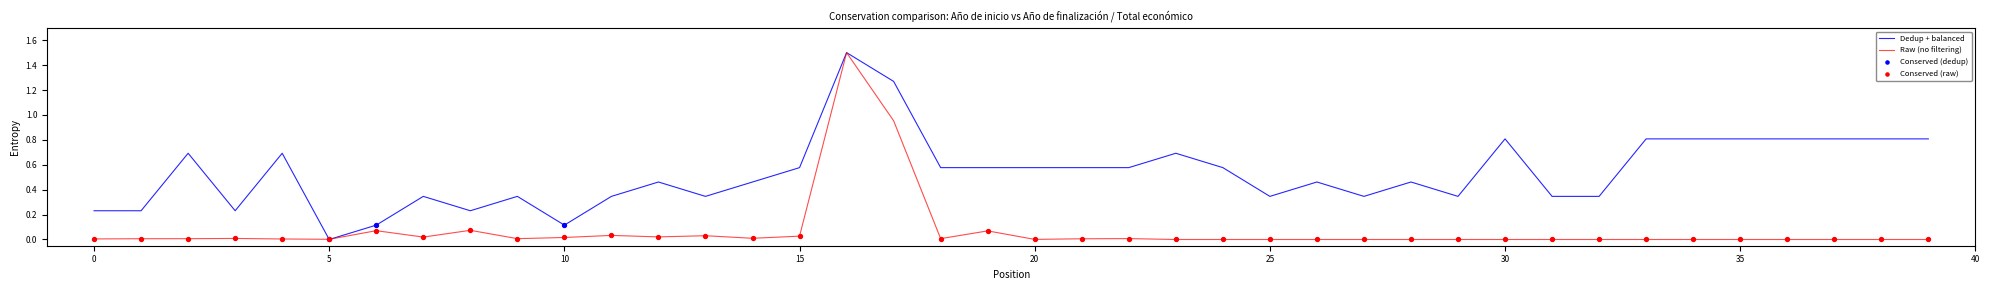

Which series has the largest total across all categories?

Dedup + balanced